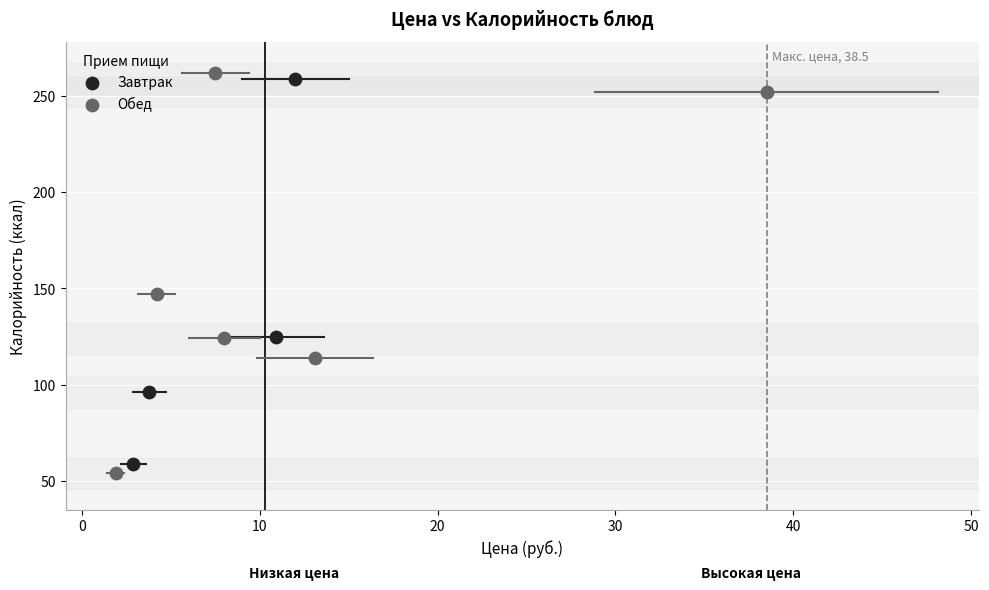

Which series reaches the maximum Y coordinate?

Обед